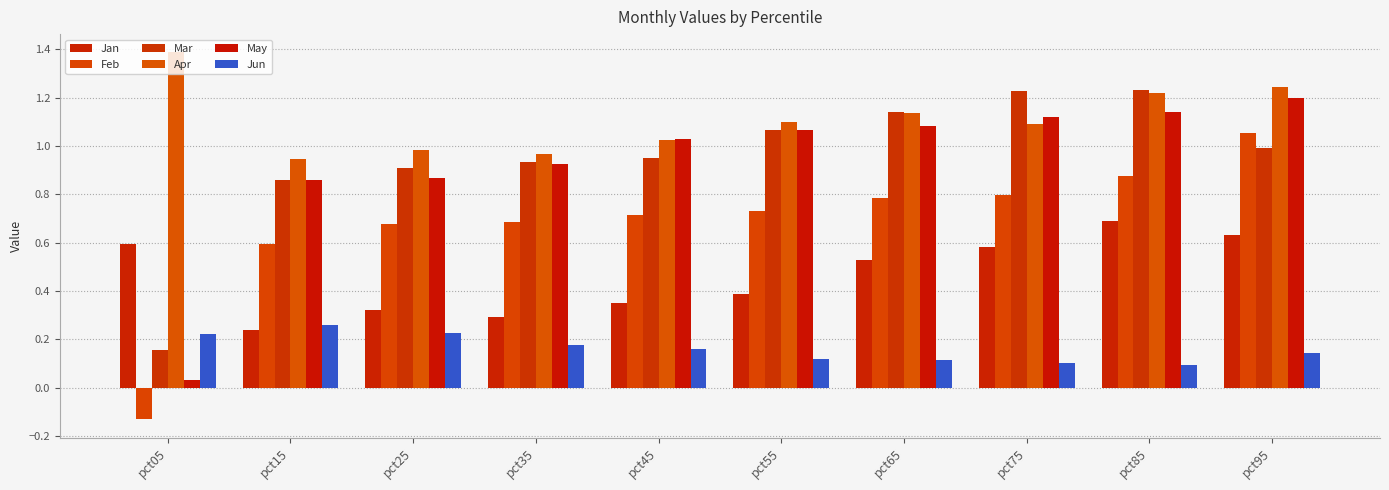

Reading right to left, what are all the values shown in this chart?

Jan: 0.6	0.7	0.6	0.5	0.4	0.4	0.3	0.3	0.2	0.6
Feb: 1.1	0.9	0.8	0.8	0.7	0.7	0.7	0.7	0.6	-0.1
Mar: 1.0	1.2	1.2	1.1	1.1	1.0	0.9	0.9	0.9	0.2
Apr: 1.2	1.2	1.1	1.1	1.1	1.0	1.0	1.0	0.9	1.4
May: 1.2	1.1	1.1	1.1	1.1	1.0	0.9	0.9	0.9	0.0
Jun: 0.1	0.1	0.1	0.1	0.1	0.2	0.2	0.2	0.3	0.2